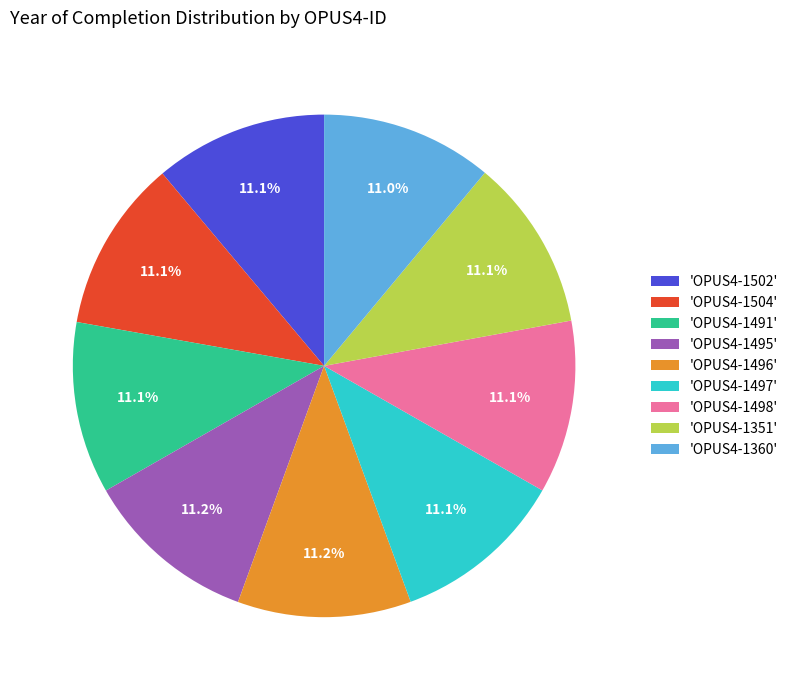

What portion of the pie excludes 'OPUS4-1504'?

88.9%